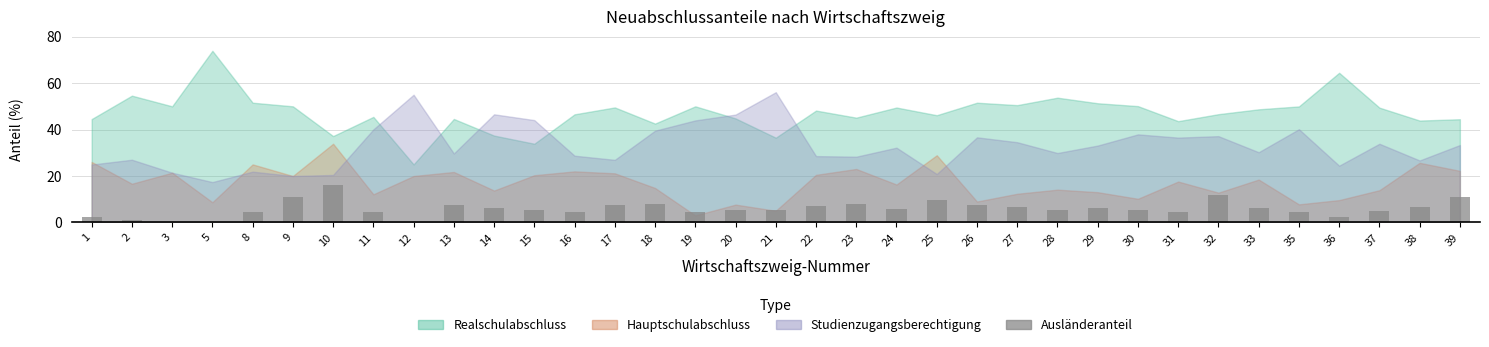

The chart shows a value of 11.8 at 32. True or false?

True